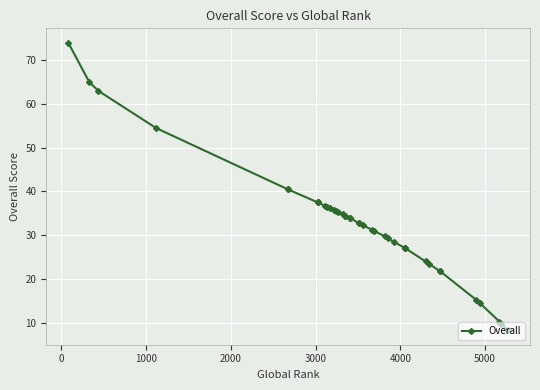

What is the difference between the maximum and minimum values?

65.8